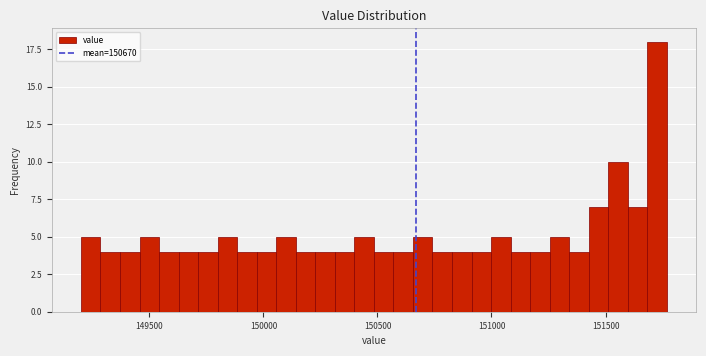

Read against the x-axis, roughly where is the centre of the tallest bar?

151750